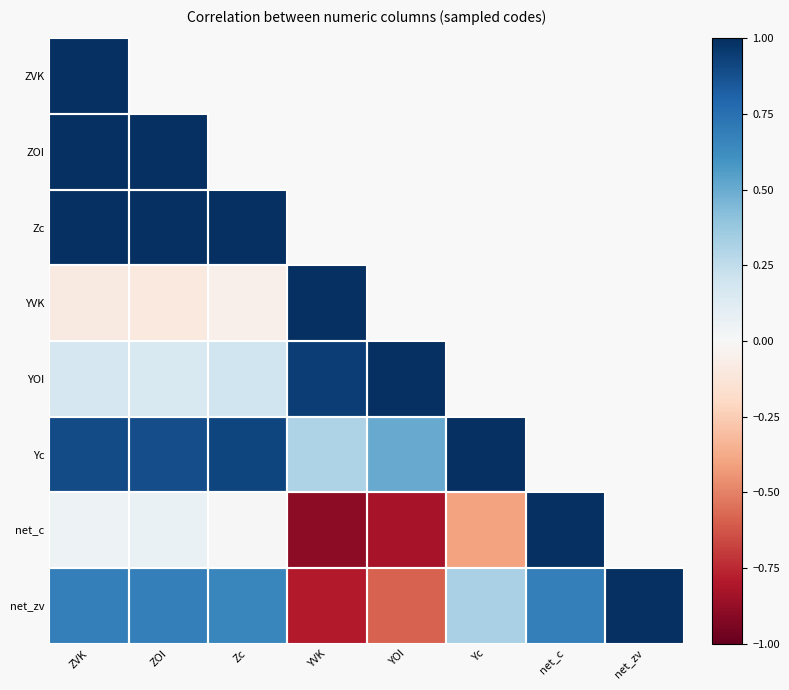

What is the difference between the highest and lowest values at ZVK?

1.1